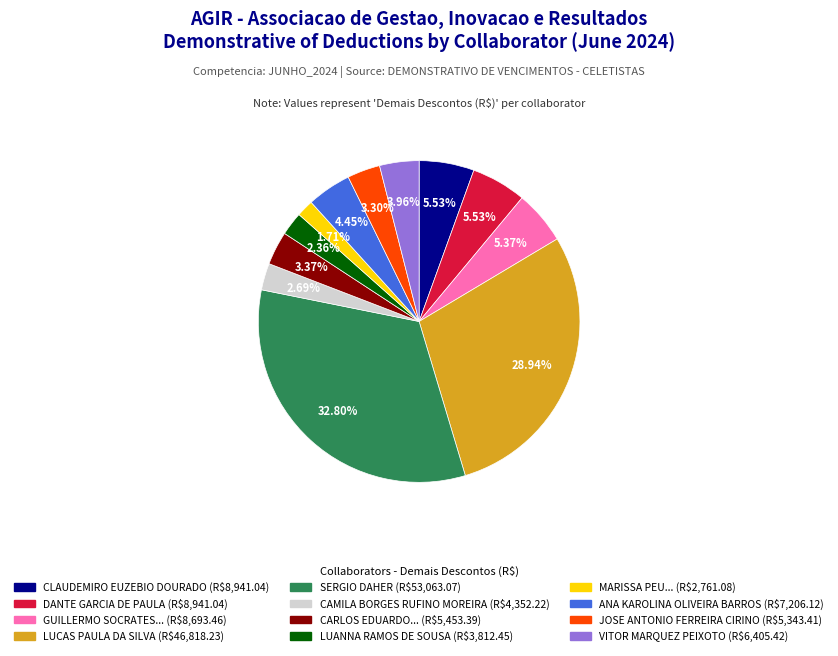

Is there a majority slice in this chart?

No